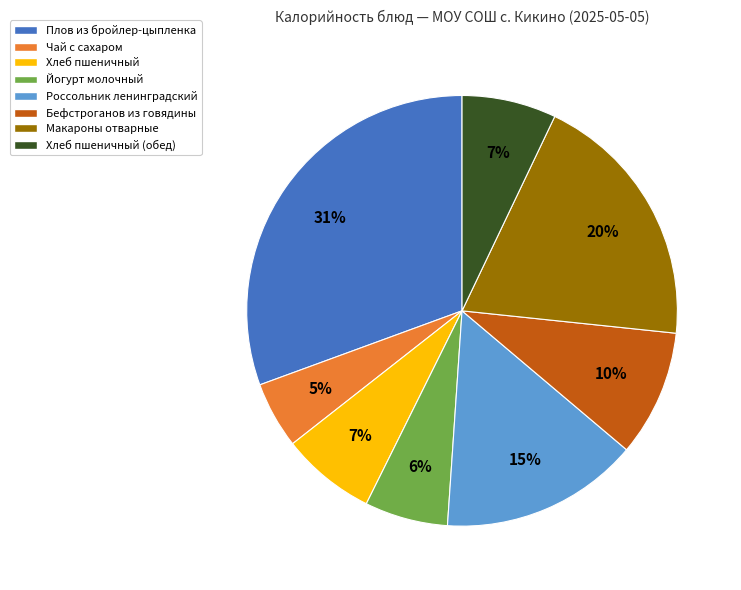

To the nearest percent, what is the average slice percentage?

12%